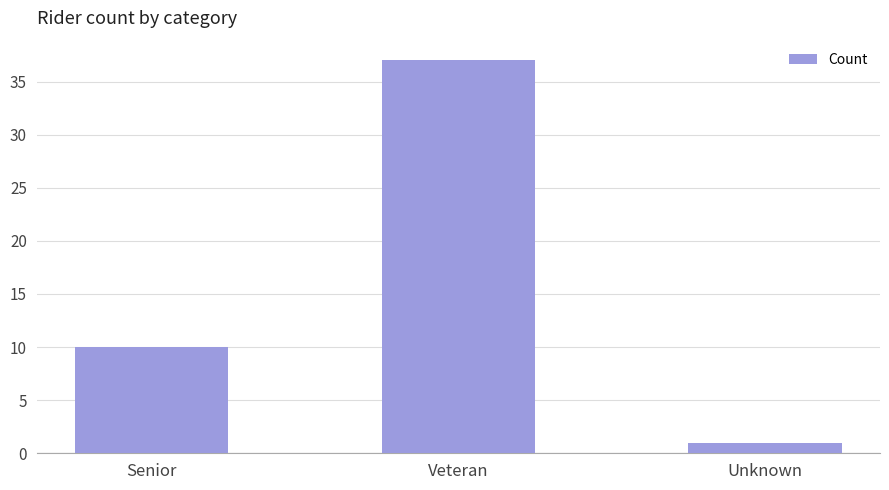

Count the values in the range 1 to 37.

3